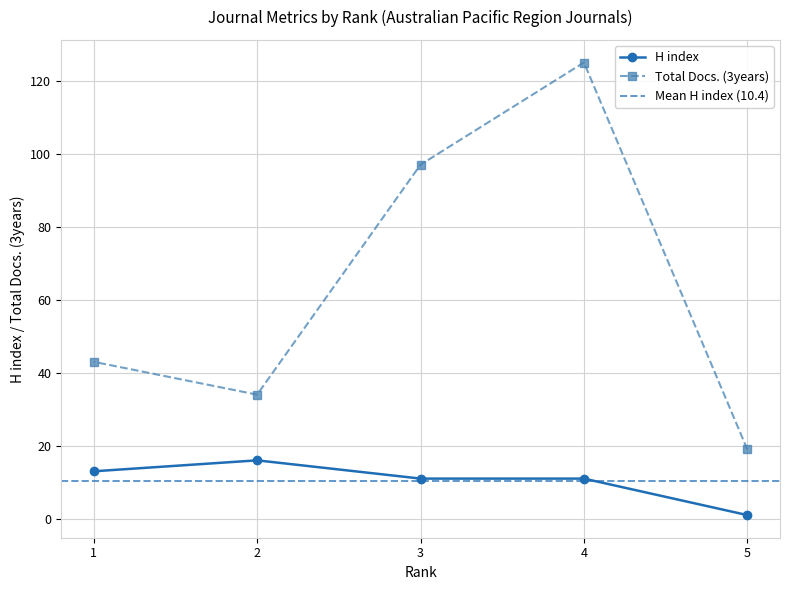

True or false: Total Docs. (3years) has a value of 46 at 2.

False